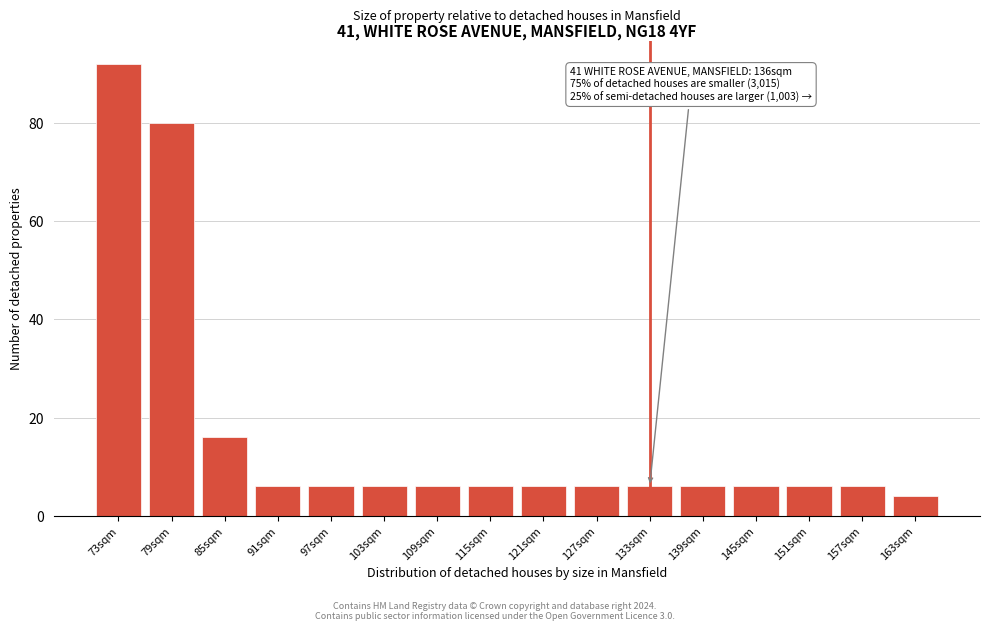

Reading left to right, list all the values displayed in this chart.

92	80	16	6	6	6	6	6	6	6	6	6	6	6	6	4